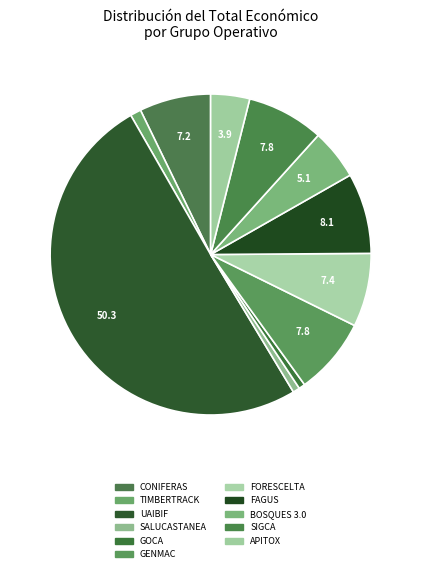

To the nearest percent, what is the difference between the GOCA and FORESCELTA slice percentages?

7%